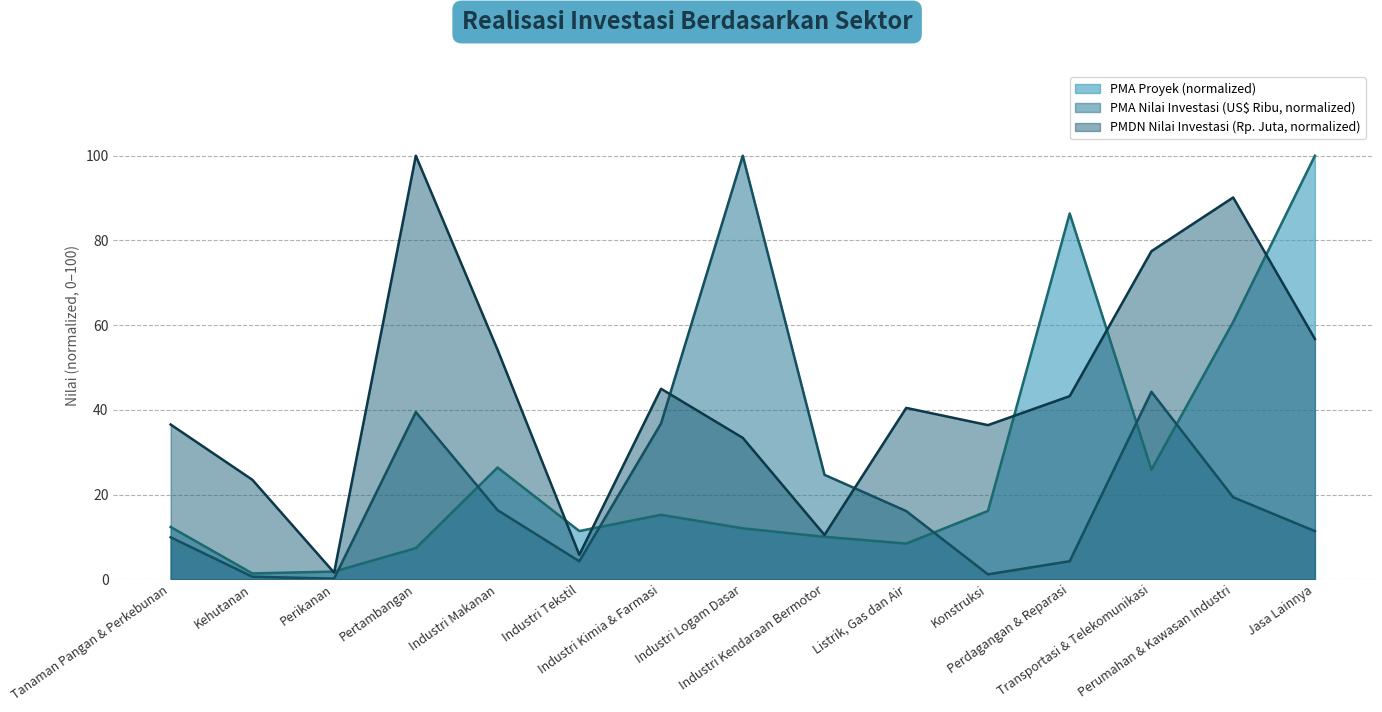

Reading right to left, transcribe all the data shown in this chart.

PMA Proyek: 100.0	60.8	25.9	86.4	16.1	8.4	10.0	12.0	15.2	11.4	26.4	7.4	1.8	1.4	12.3
PMA Nilai Investasi (US$ Ribu): 11.4	19.4	44.3	4.3	1.2	16.1	24.7	100.0	36.8	4.2	16.3	39.5	0.1	0.6	9.9
PMDN Nilai Investasi (Rp. Juta): 56.7	90.1	77.5	43.2	36.4	40.5	10.5	33.4	45.0	5.8	54.2	100.0	1.6	23.5	36.5